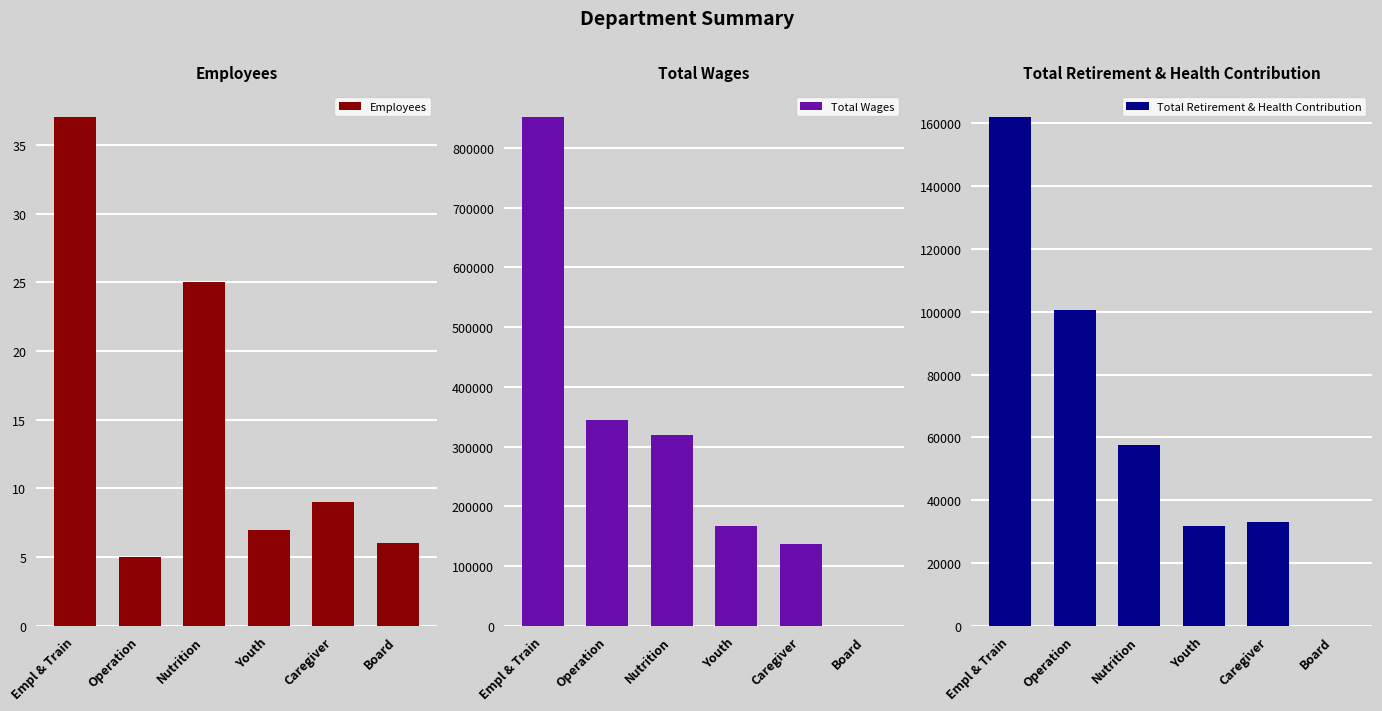

Rank the series by their average value, from highest to lowest.

Total Wages, Total Retirement & Health Contribution, Employees